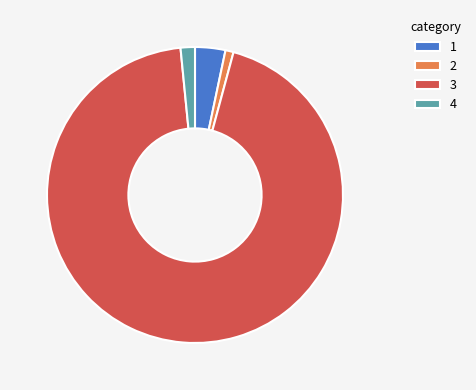

Rank the categories by value from highest to lowest.

3, 1, 4, 2